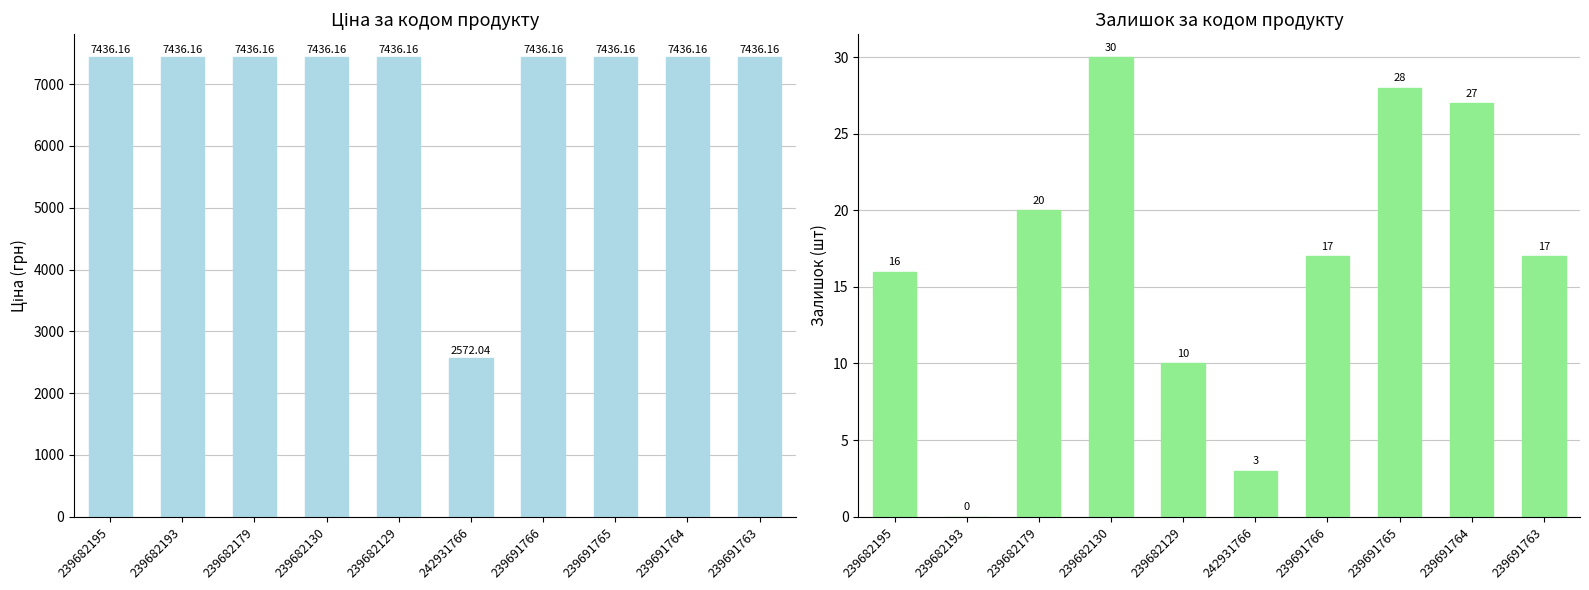

Which category has the highest value across all series?

239682195